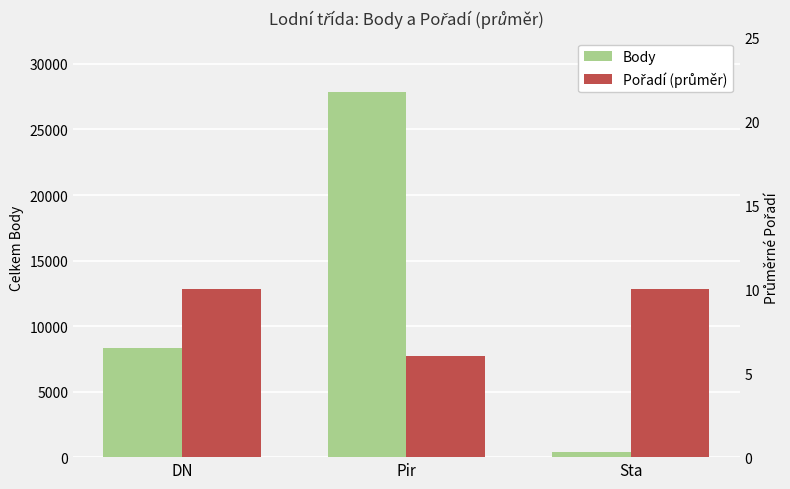

Reading right to left, list all the values displayed in this chart.

Body: 404	27828	8340
Pořadí (průměr): 10	6	10